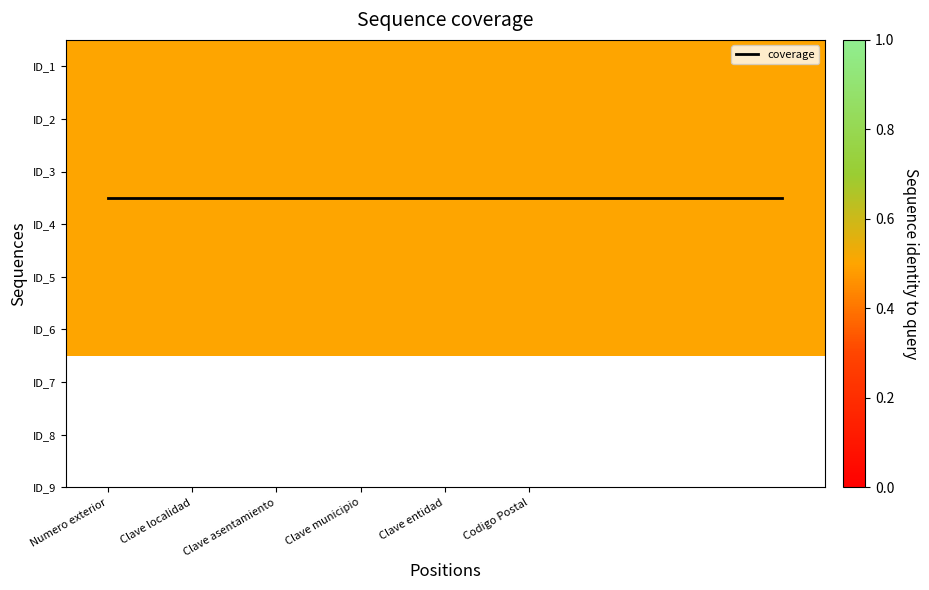

At which category is the sum across all series the highest?

Numero exterior